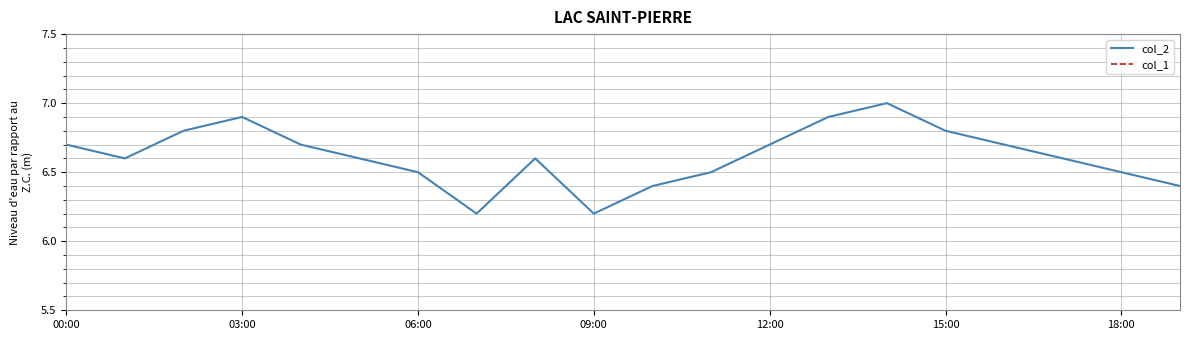

True or false: col_2 has a value of 6.7 at 00:00.

True